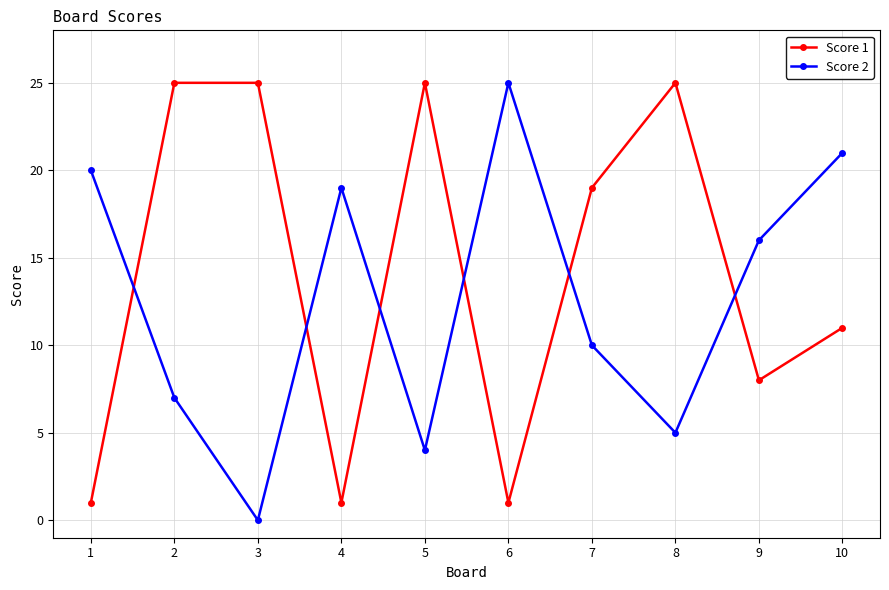

At 3, list the series in order from largest to smallest.

Score 1, Score 2